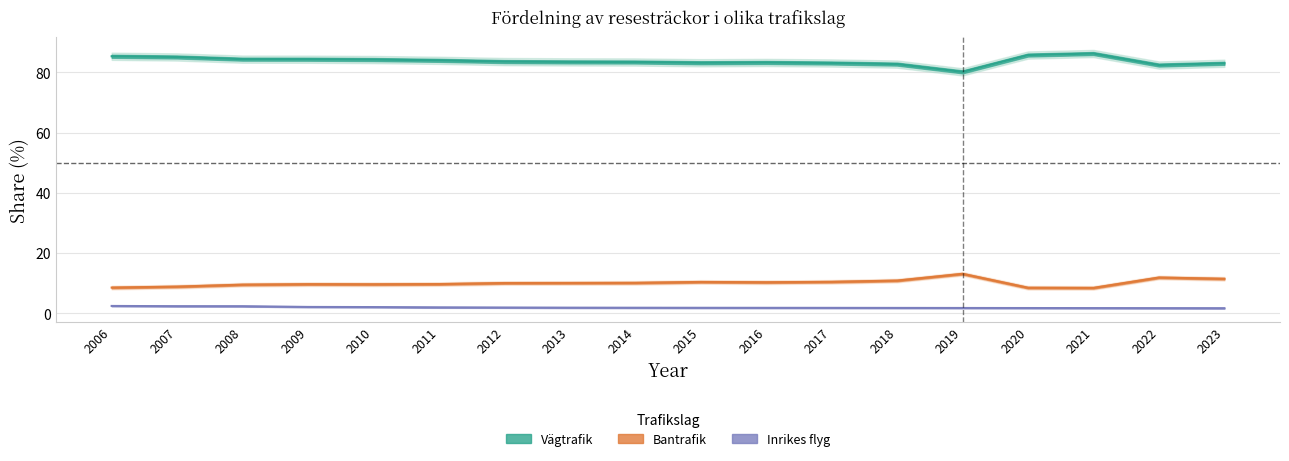

Which series changed the most between 2007 and 2016?

Vägtrafik